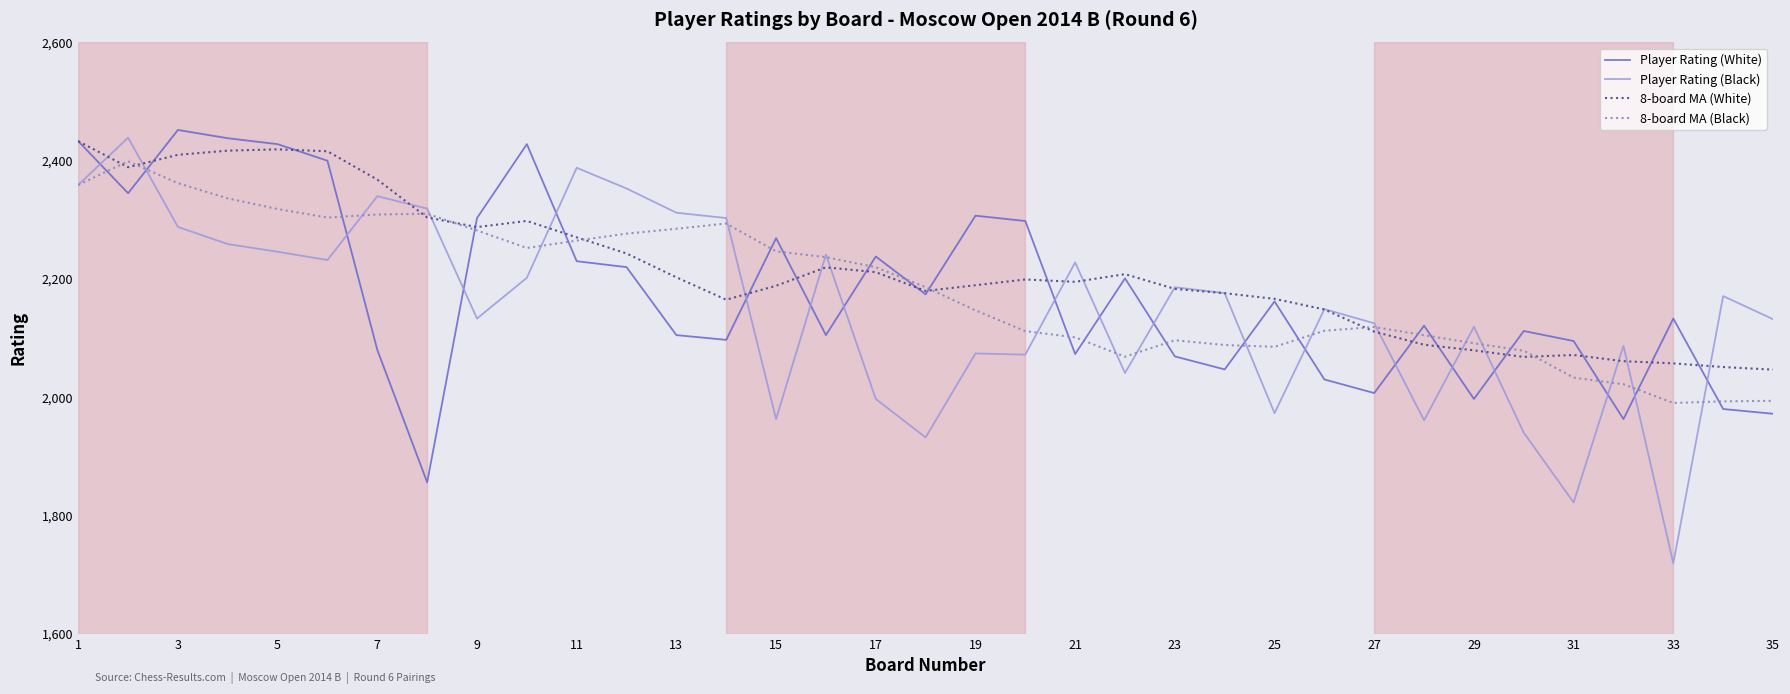

True or false: 8-board MA (White) and 8-board MA (Black) cross at least once.

True